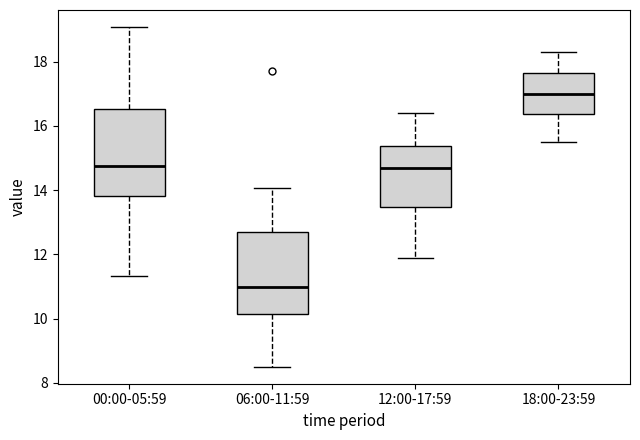

Reading left to right, read every box against the y-axis: the position of its median line, the range the box covers, and the ends of its whiskers. The values are not printed on the chart, so give them approximately, as read against the axis.

00:00-05:59: median 14.8, box 13.8 to 16.6, whiskers 11.4 to 19.0
06:00-11:59: median 11.0, box 10.2 to 12.8, whiskers 8.6 to 14.0
12:00-17:59: median 14.8, box 13.4 to 15.4, whiskers 12.0 to 16.4
18:00-23:59: median 17.0, box 16.4 to 17.6, whiskers 15.6 to 18.4